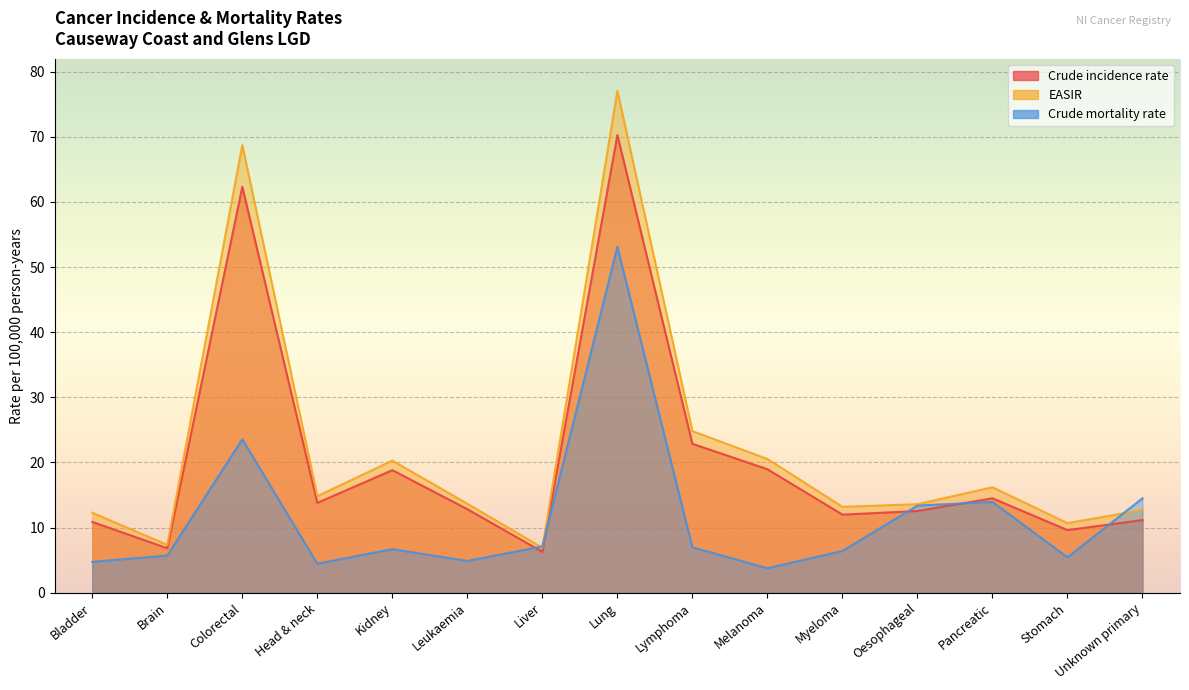

What position from the right is Brain?

14